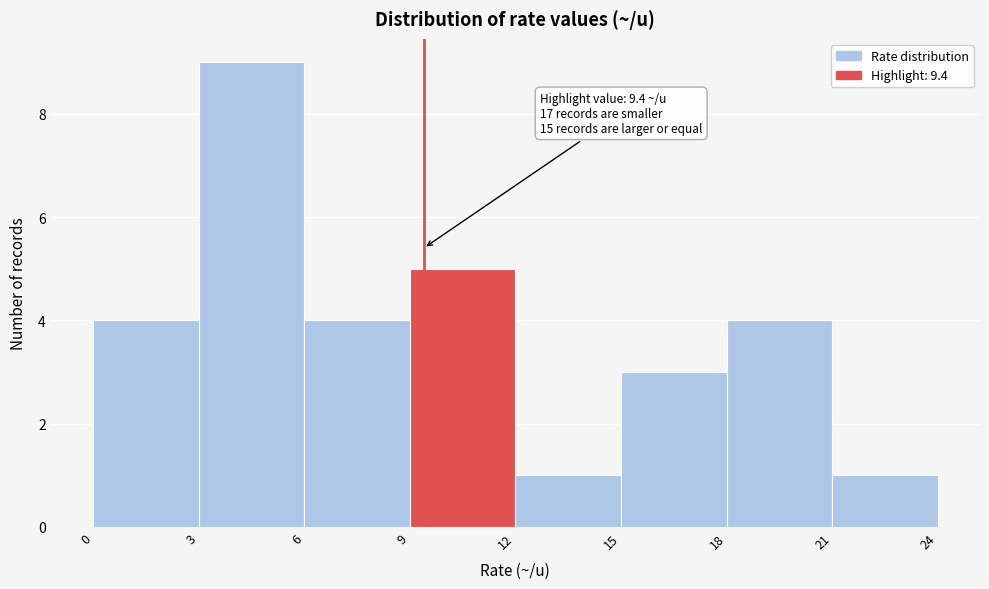

Over which range of the x-axis is the bar tallest?

3 to 6